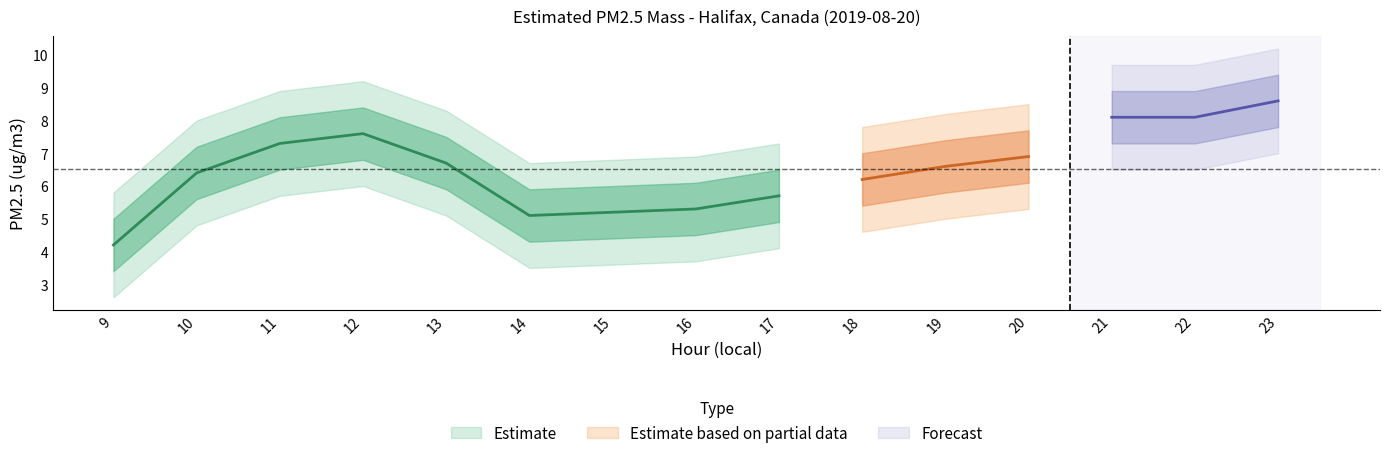

The value of upper_bound at 17 is 6.5. True or false?

True